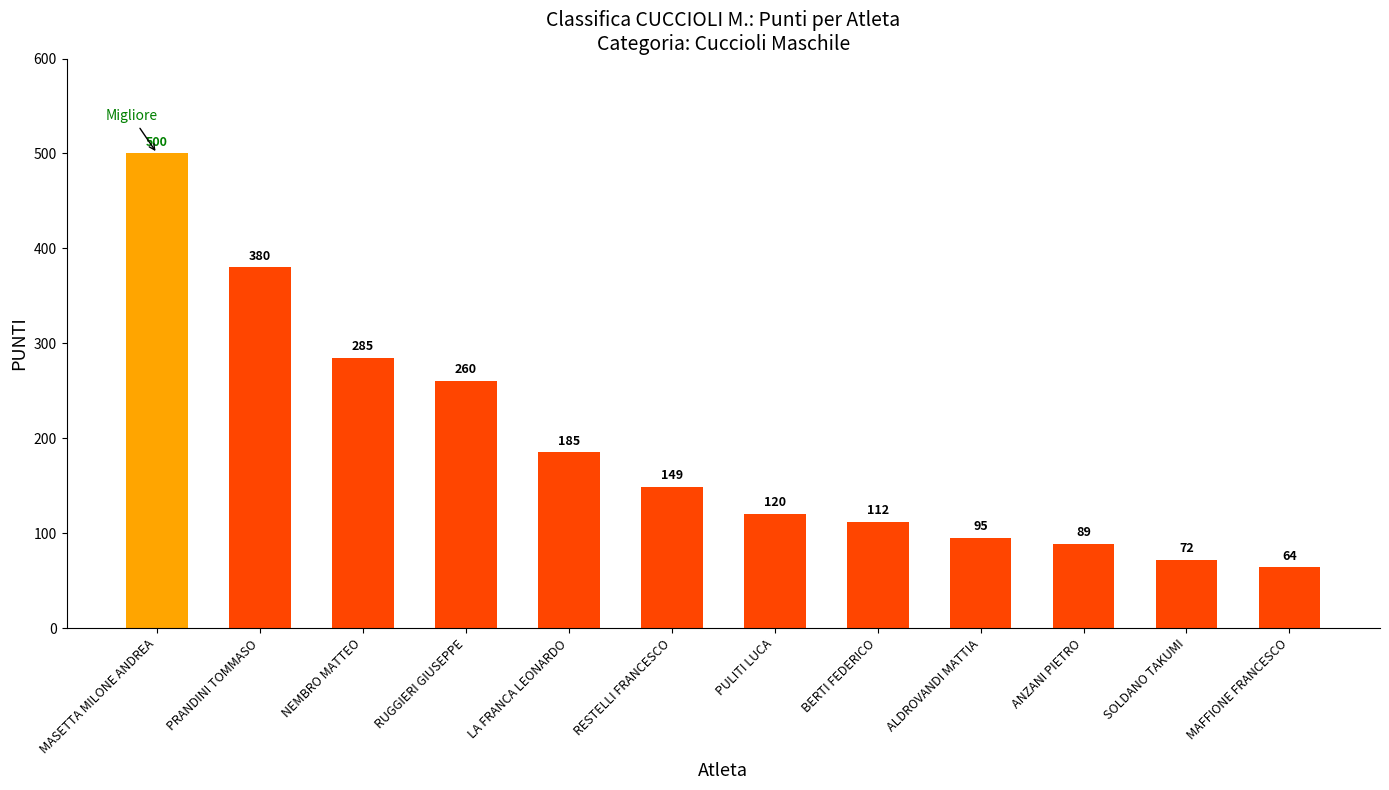

What is the change in value from RUGGIERI GIUSEPPE to ANZANI PIETRO?

-171